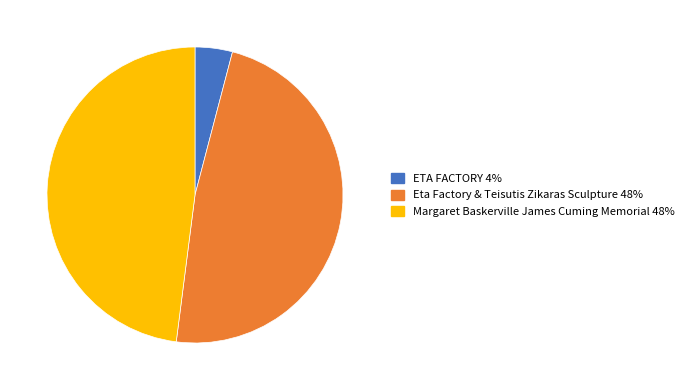

Is Margaret Baskerville James Cuming Memorial the majority of the pie?

No